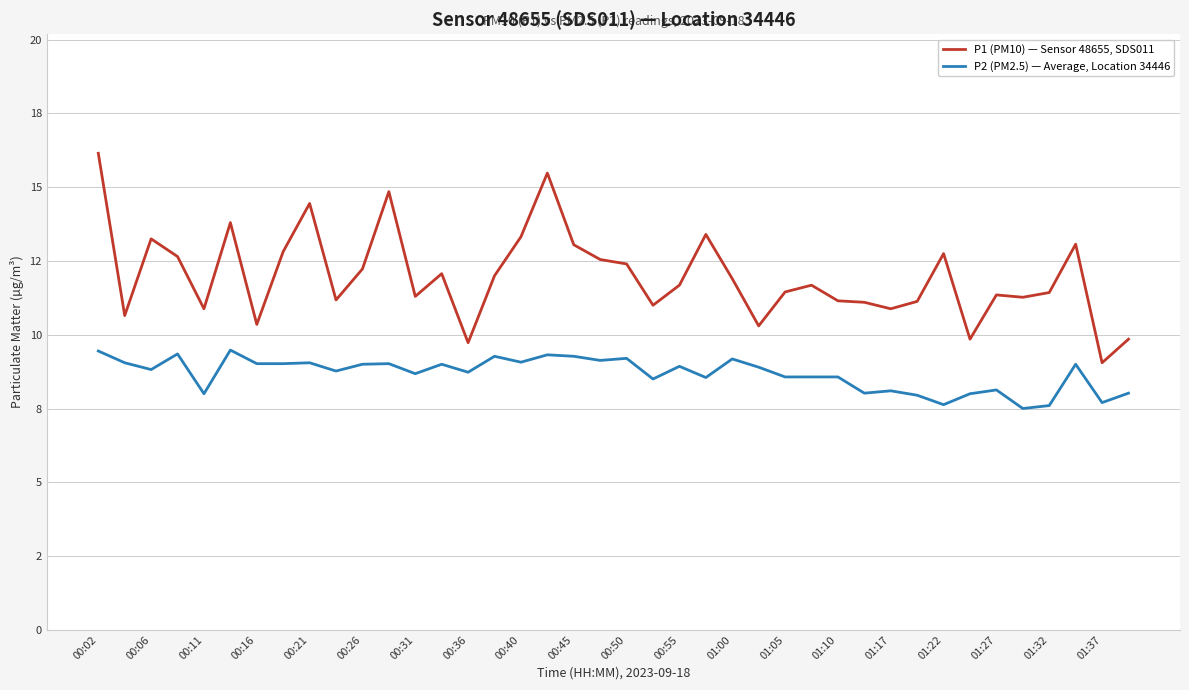

Which series has the largest total across all categories?

P1 (PM10) — Sensor 48655, SDS011